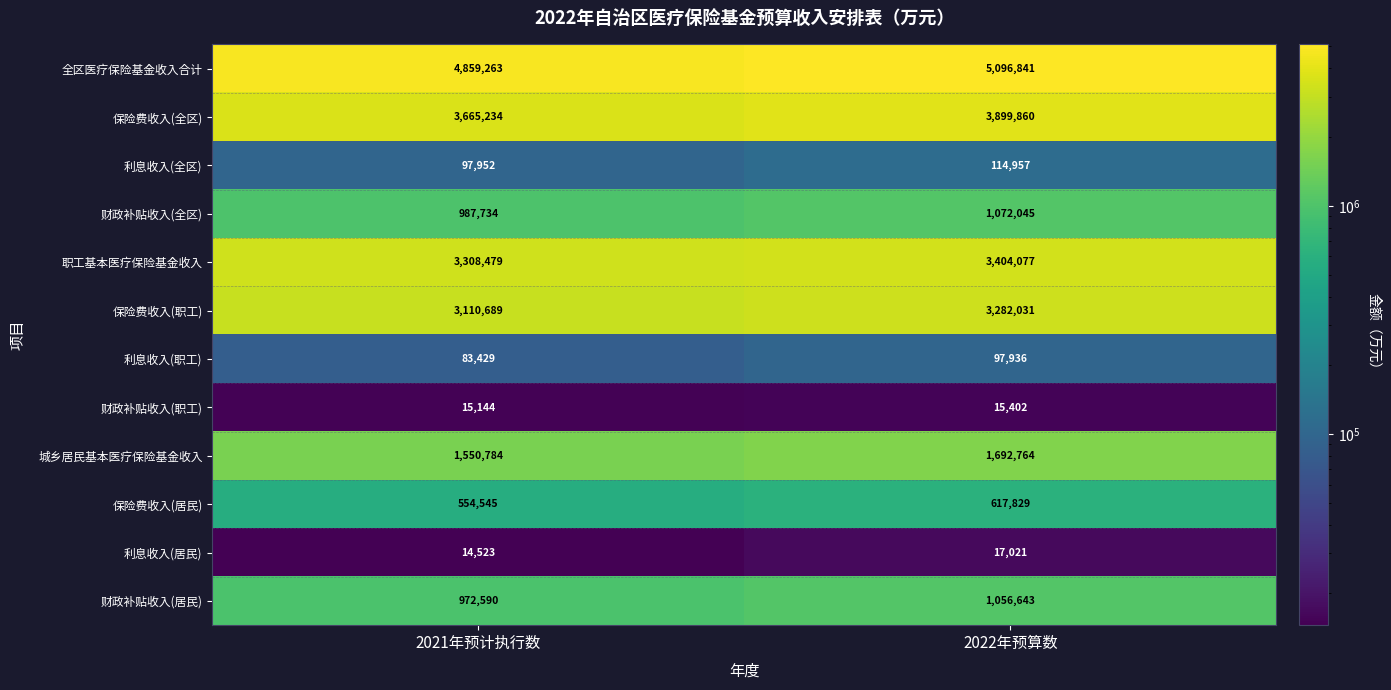

What is the lowest value of the 财政补贴收入(职工) series?

15144